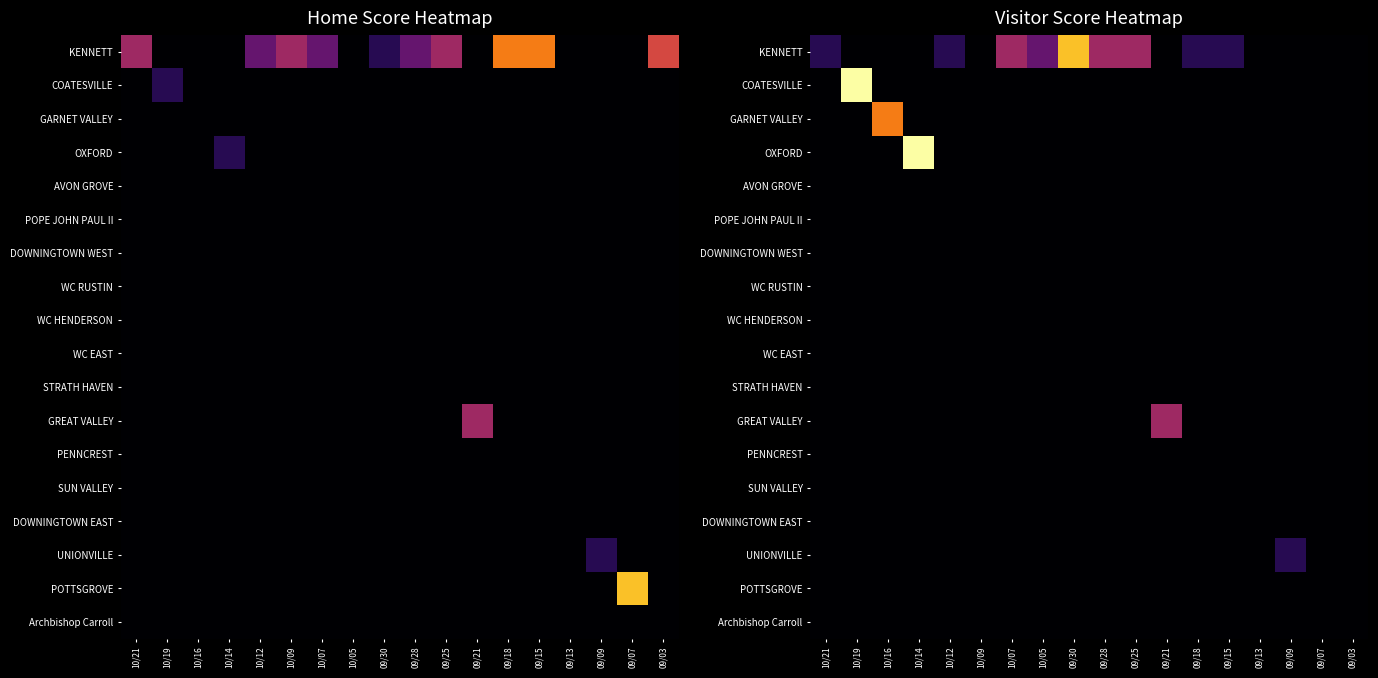

What is the difference between the highest and lowest values at 10/05?

2